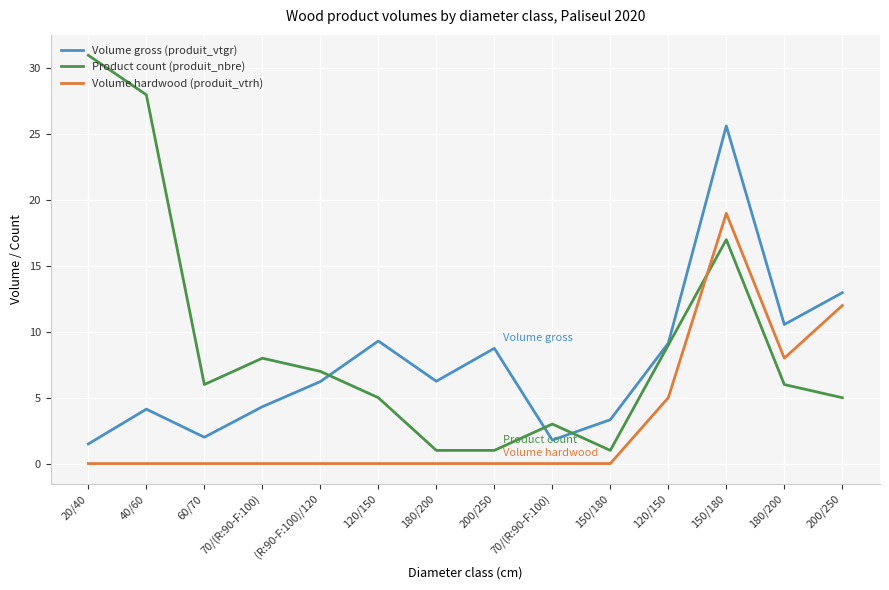

What is the minimum value for Volume gross (produit_vtgr)?

1.5